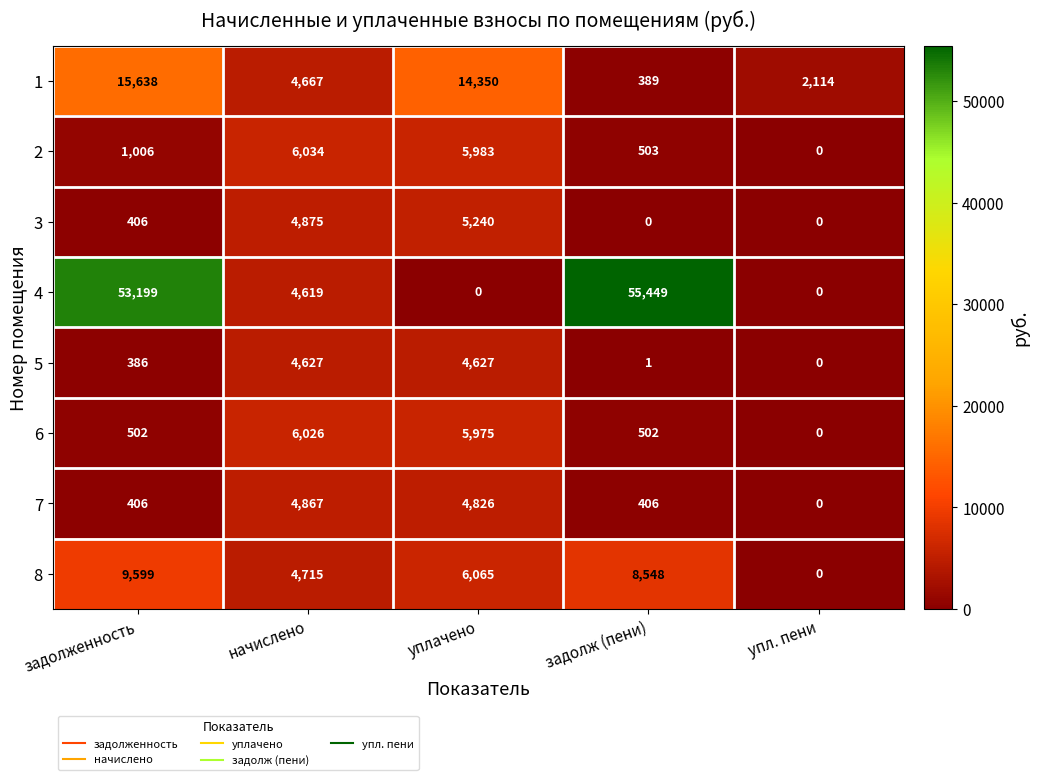

Count the 8 values in the range 4715 to 8548.

3